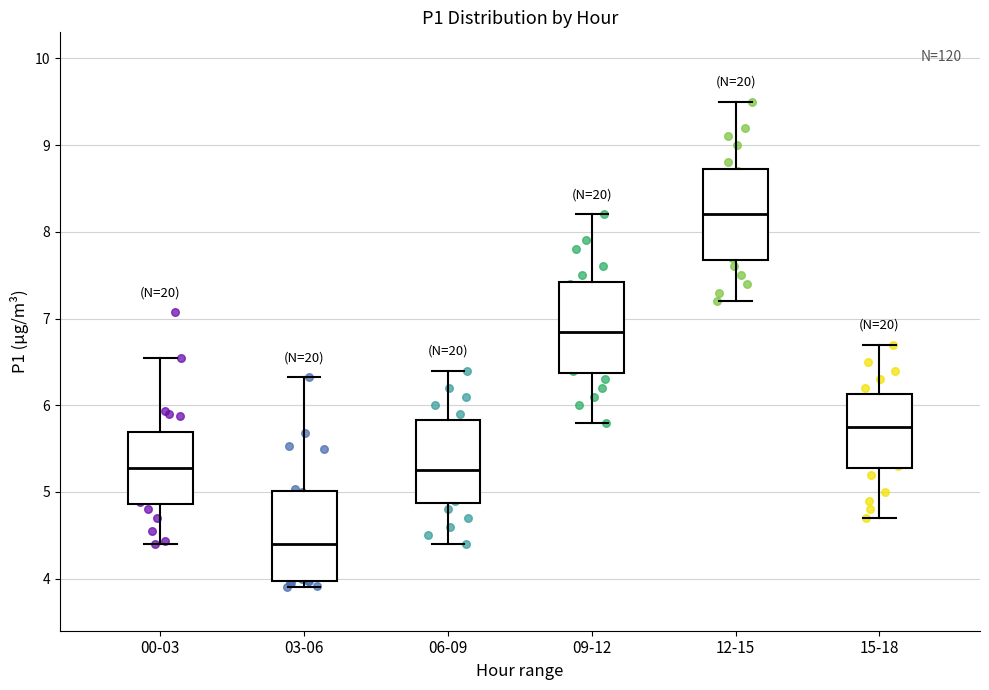

Reading left to right, read every box against the y-axis: the position of its median line, the range the box covers, and the ends of its whiskers. The values are not printed on the chart, so give them approximately, as read against the axis.

00-03: median 5.3, box 4.9 to 5.7, whiskers 4.4 to 6.6
03-06: median 4.4, box 4.0 to 5.0, whiskers 3.9 to 6.3
06-09: median 5.3, box 4.9 to 5.8, whiskers 4.4 to 6.4
09-12: median 6.9, box 6.4 to 7.4, whiskers 5.8 to 8.2
12-15: median 8.2, box 7.7 to 8.7, whiskers 7.2 to 9.5
15-18: median 5.8, box 5.3 to 6.1, whiskers 4.7 to 6.7